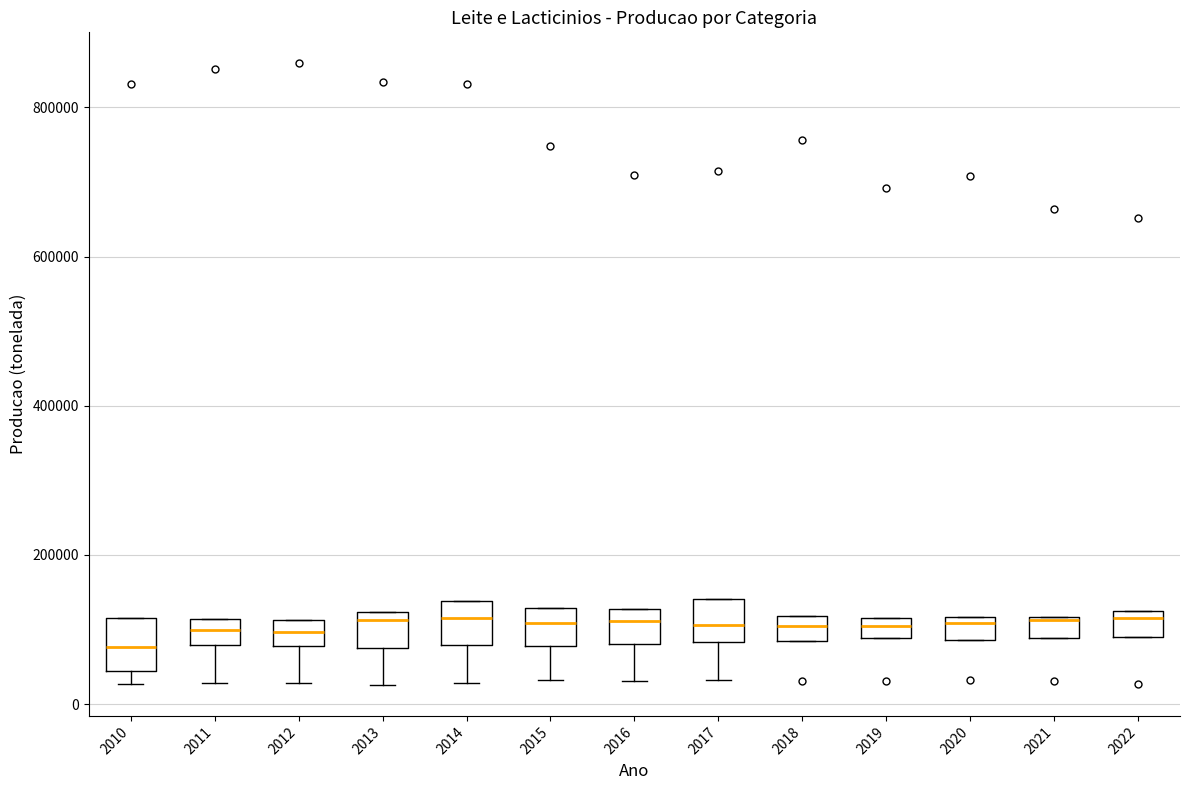

Where does the median line of the box at x = 2018 sit on the y-axis? The values are not printed on the chart, so give them approximately, as read against the axis.

100000